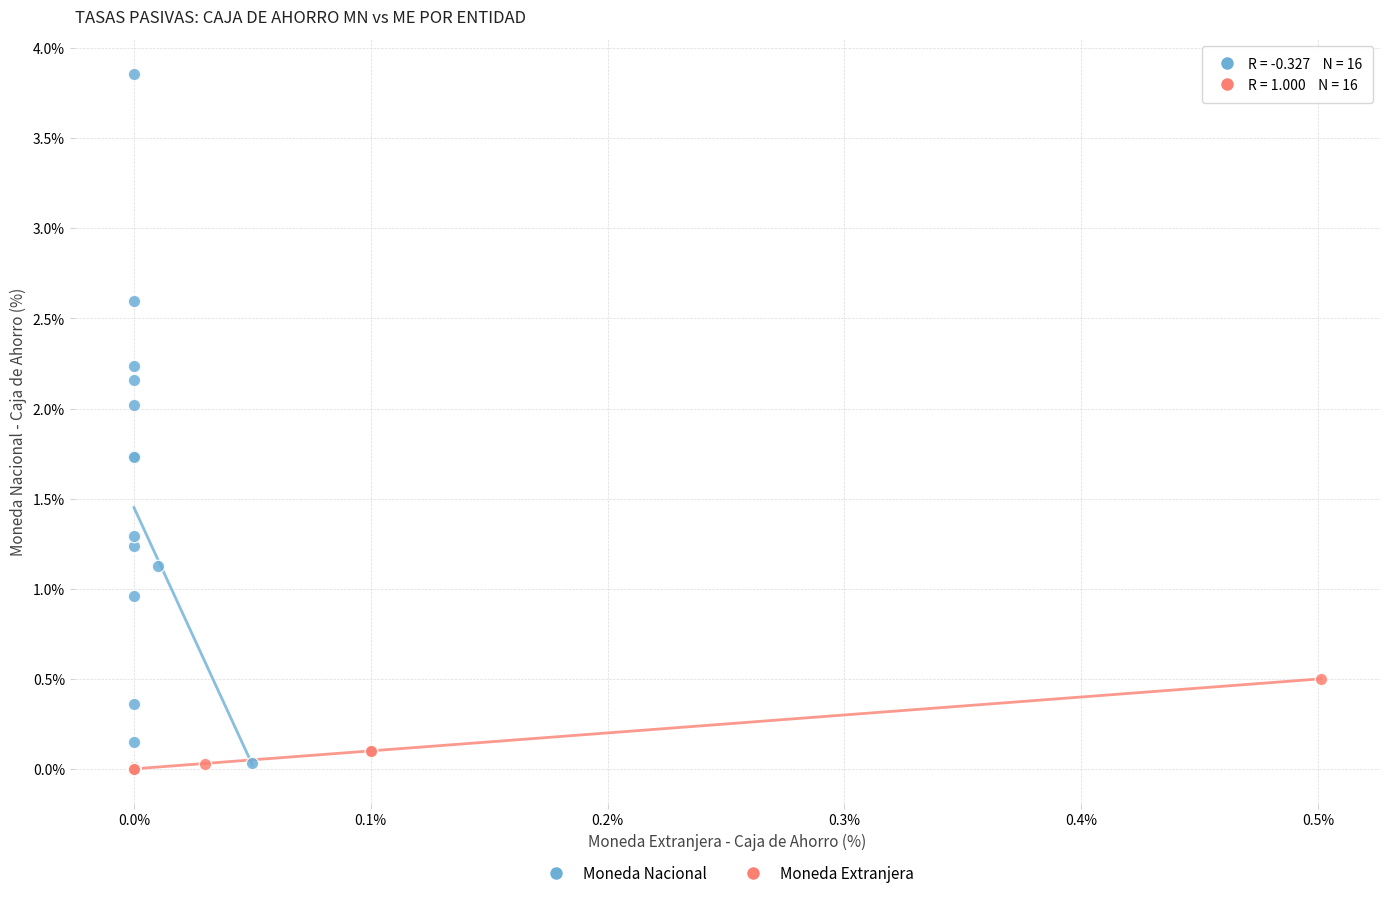

Which series contains the highest Y value?

Moneda Nacional